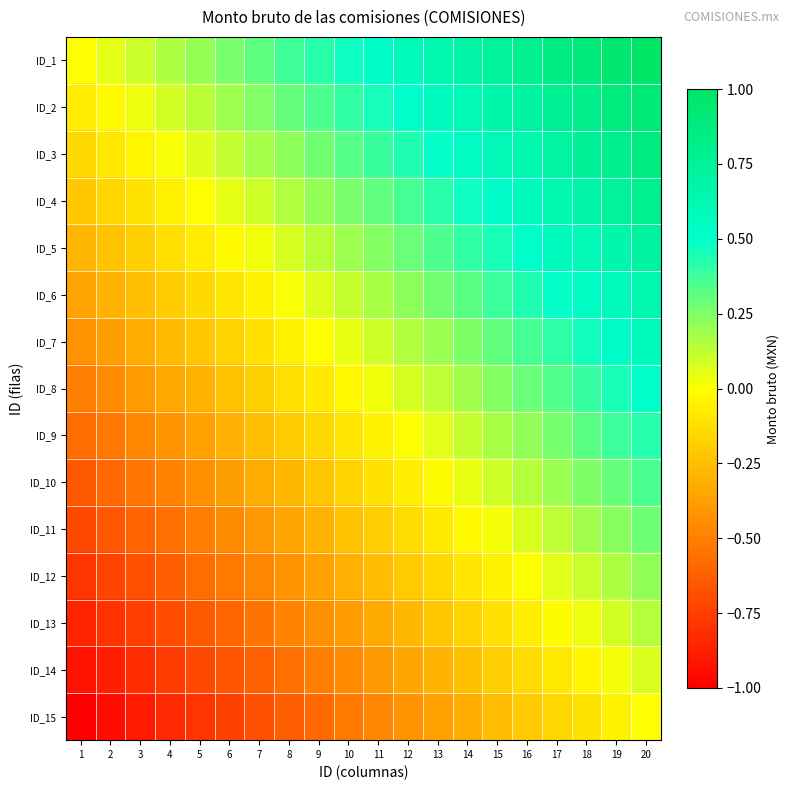

Which series has the widest spread of values?

ID_1